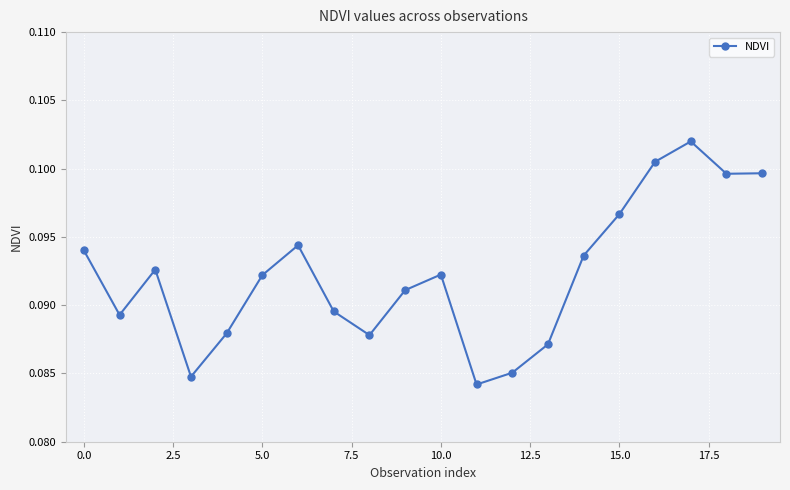

True or false: the data has more than 1 interior local peaks.

True